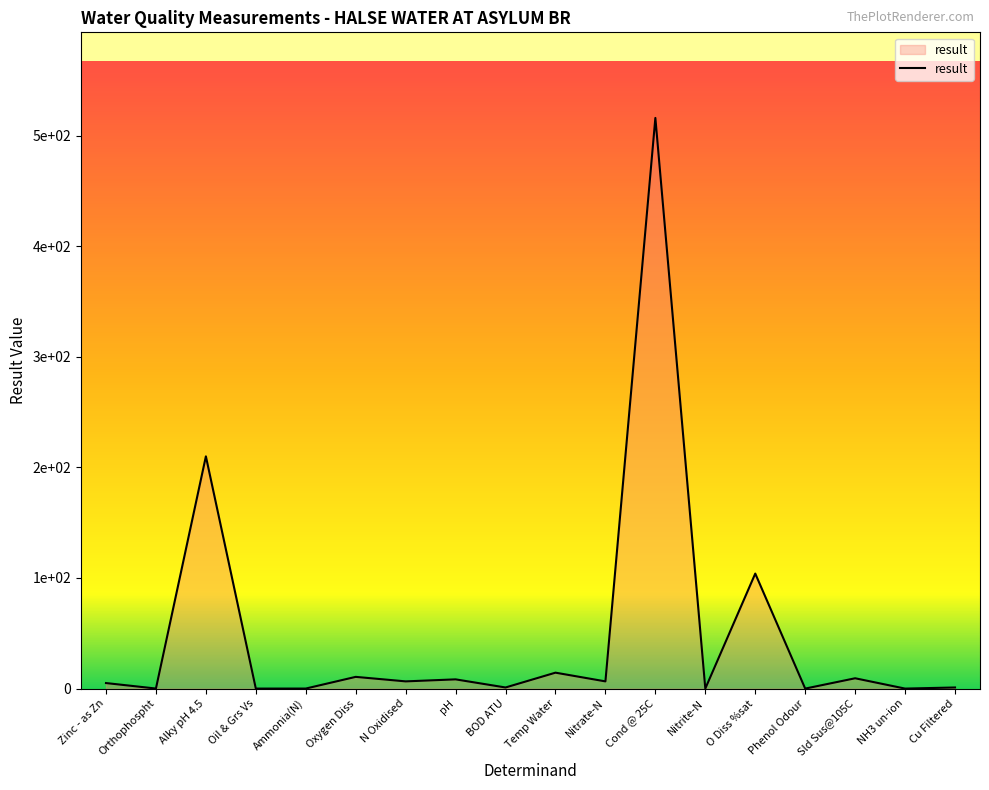

Which label corresponds to the smallest value in the chart?

Oil & Grs Vs